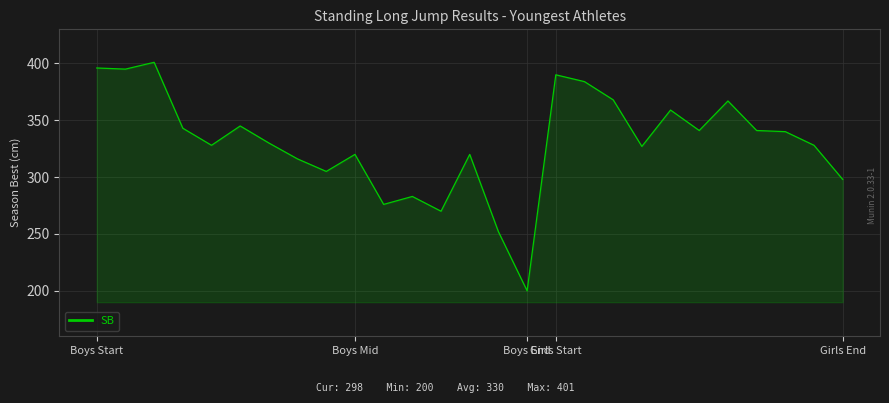

What is the smallest value displayed?

200